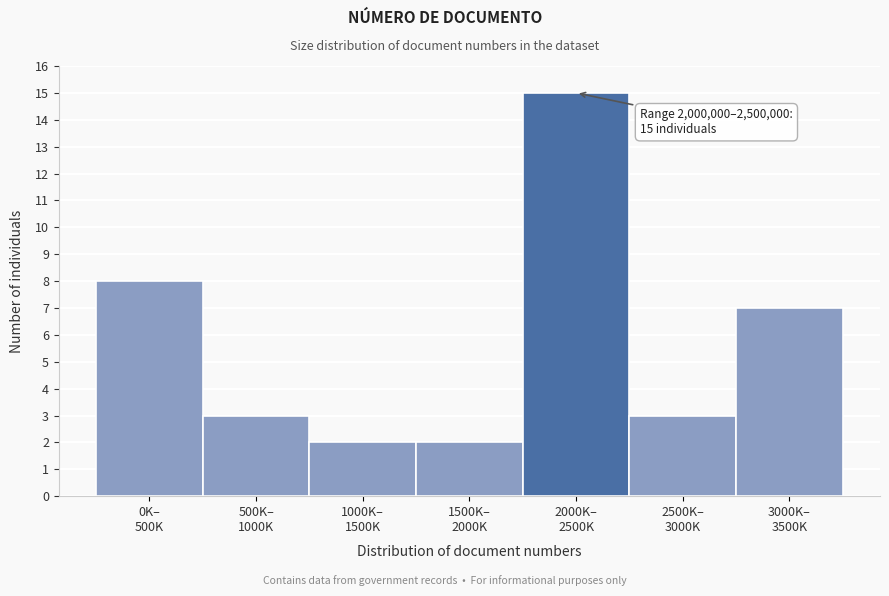

Reading left to right, extract all data points from this chart.

8	3	2	2	15	3	7